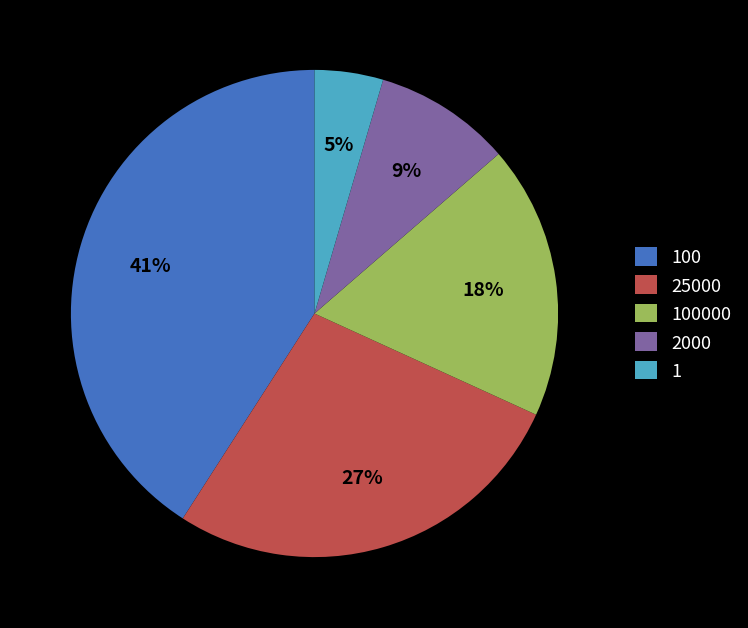

Is there any slice that represents more than half of the pie?

No